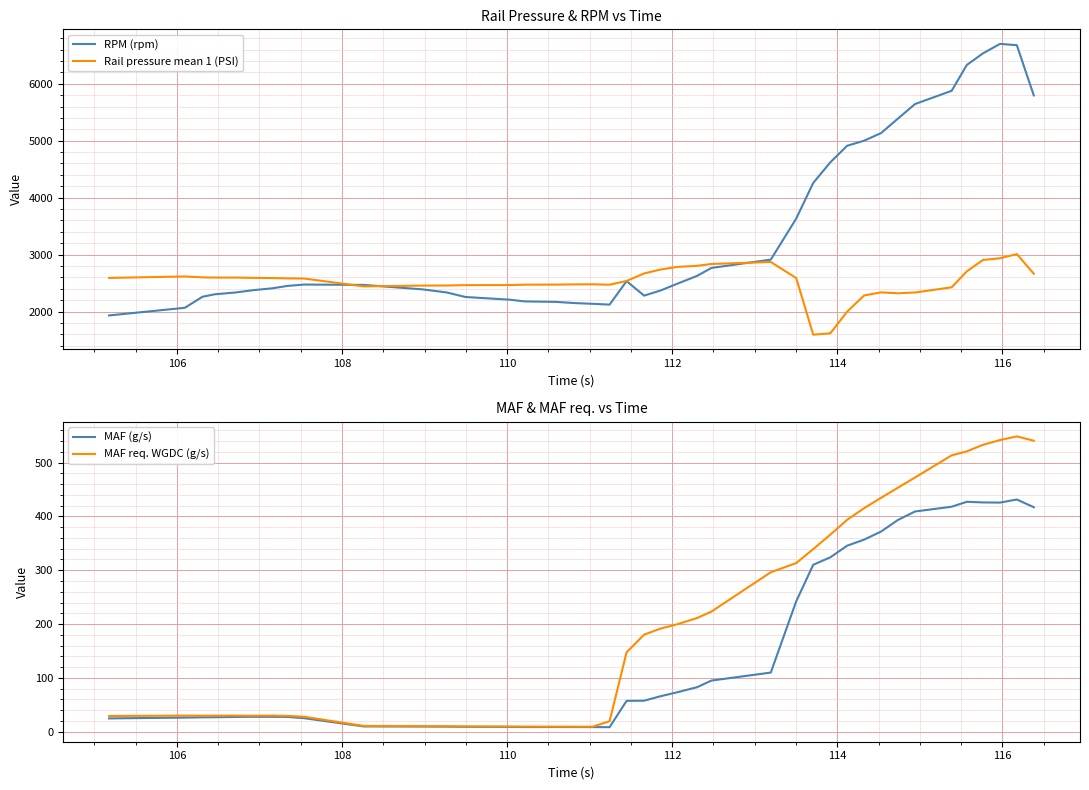

What is the minimum value for Rail pressure mean 1 (PSI)?

1594.0